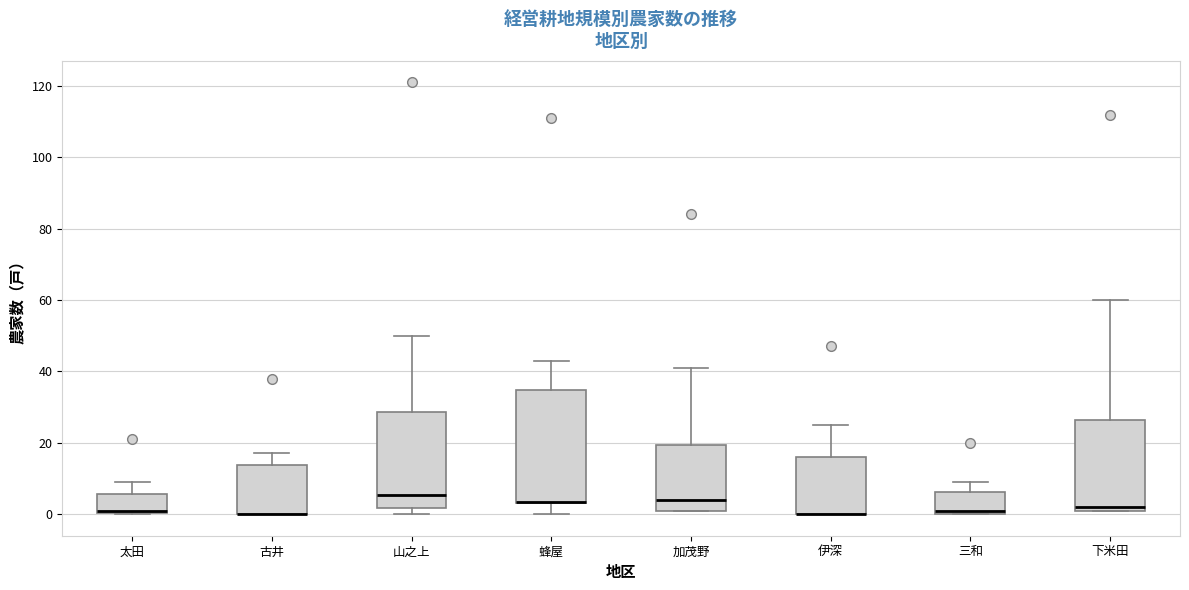

Where does the upper whisker of the box for 伊深 end on the y-axis? The values are not printed on the chart, so give them approximately, as read against the axis.

26